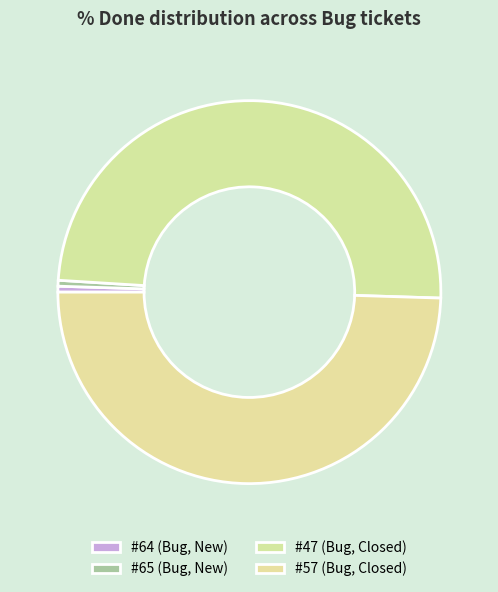

Count the number of slices in the pie.

4